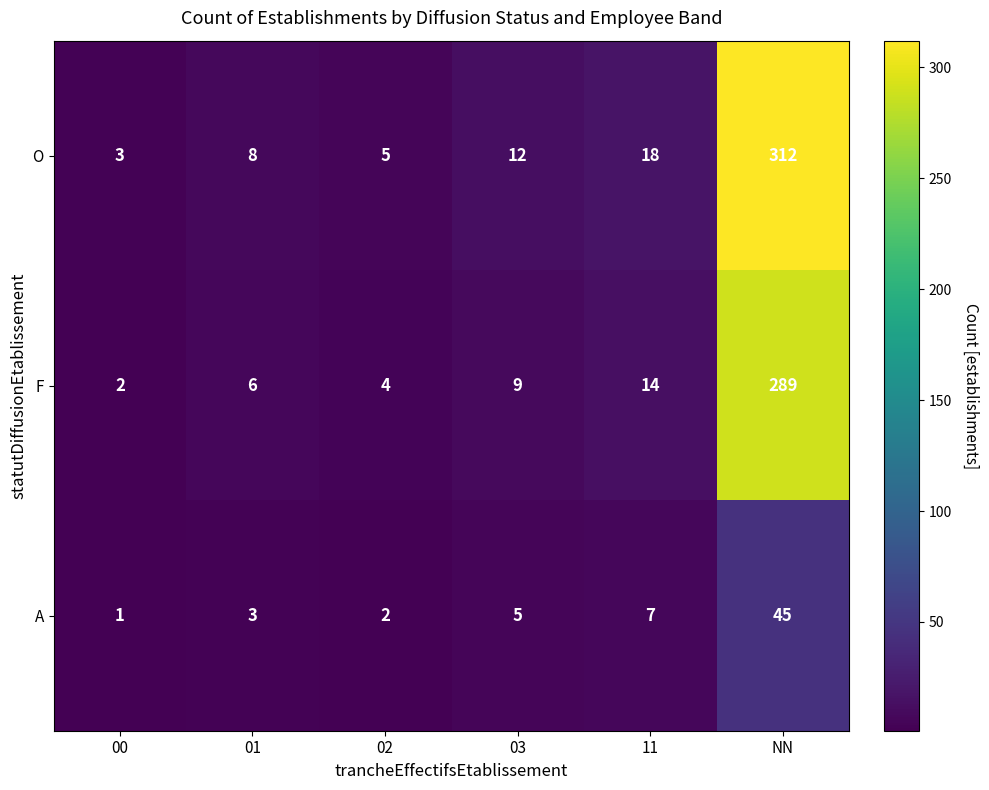

Reading right to left, transcribe all the data shown in this chart.

O: NN=312	11=18	03=12	02=5	01=8	00=3
F: NN=289	11=14	03=9	02=4	01=6	00=2
A: NN=45	11=7	03=5	02=2	01=3	00=1